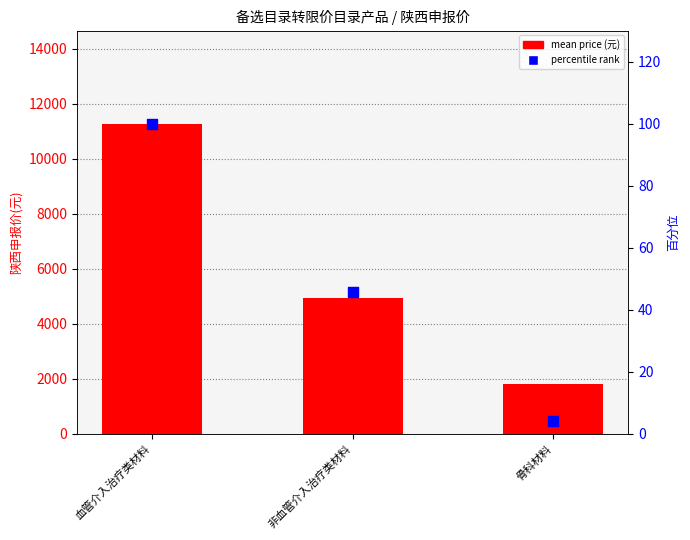

At how many categories does at least one series exceed 10816?

1